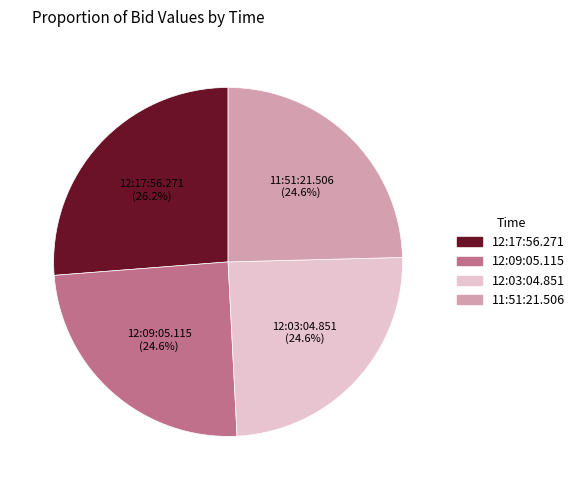

Count the number of slices in the pie.

4